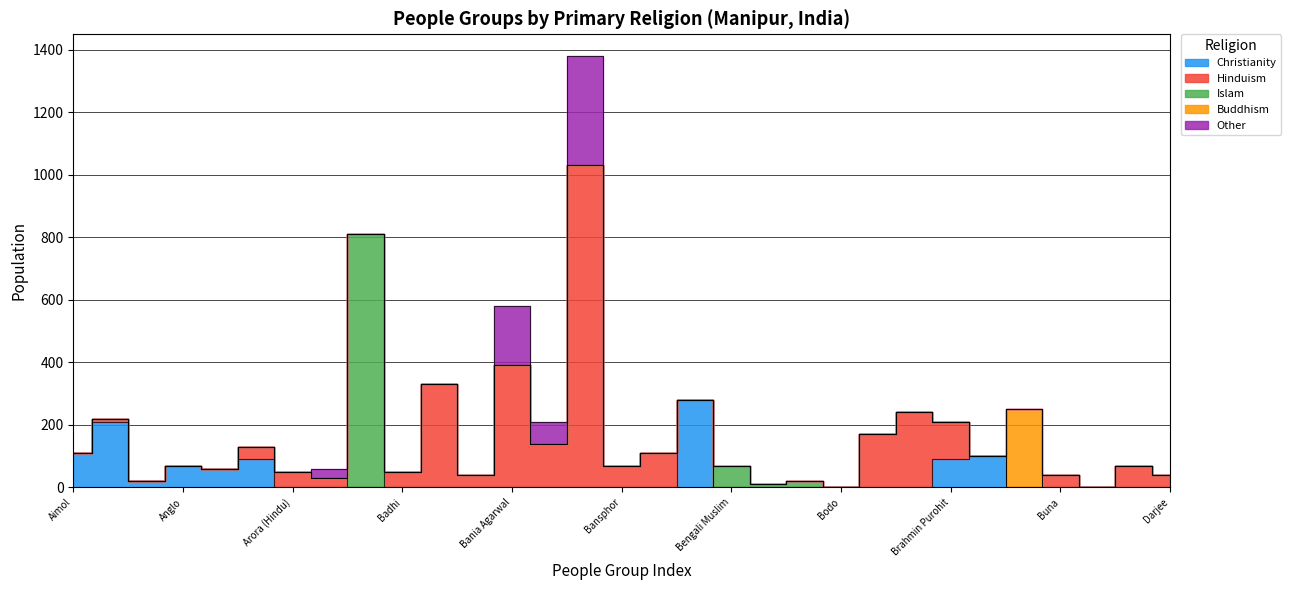

True or false: Christianity and Other cross at least once.

False